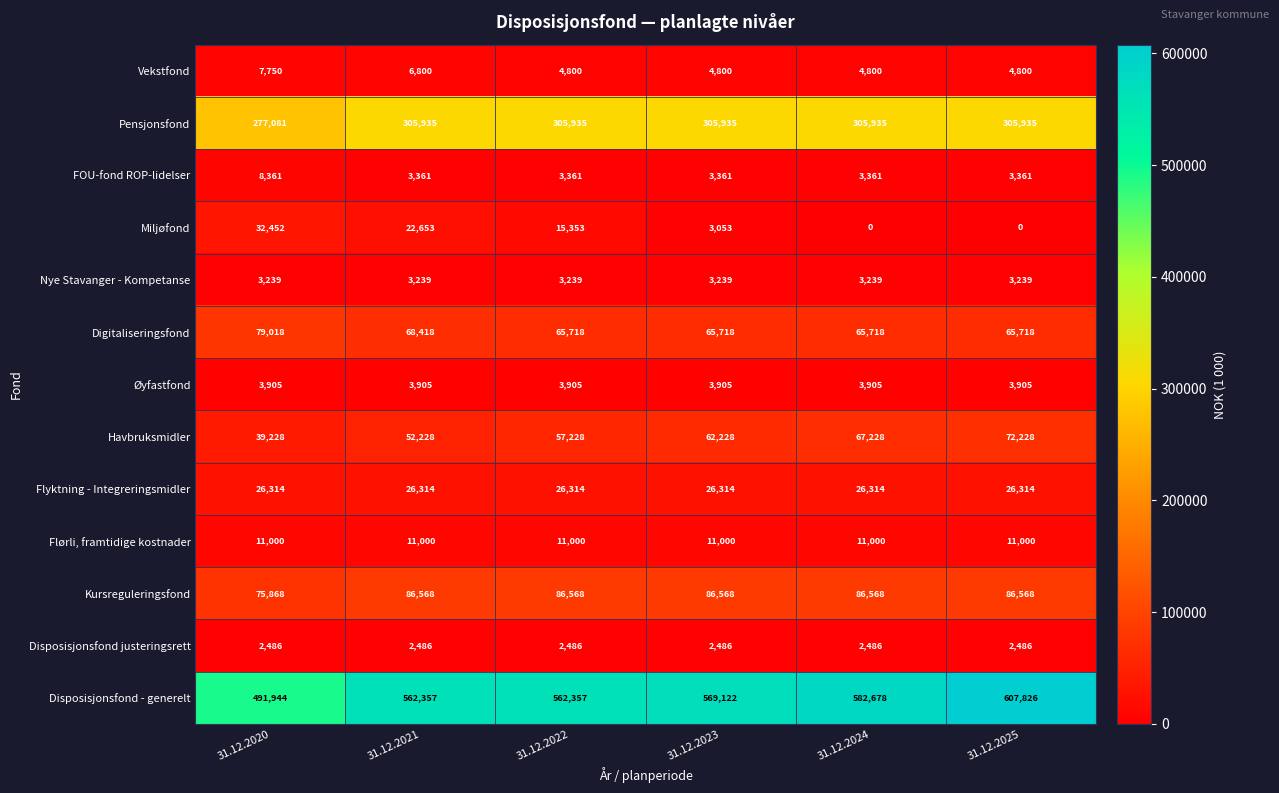

How many distinct data groups are displayed?

13